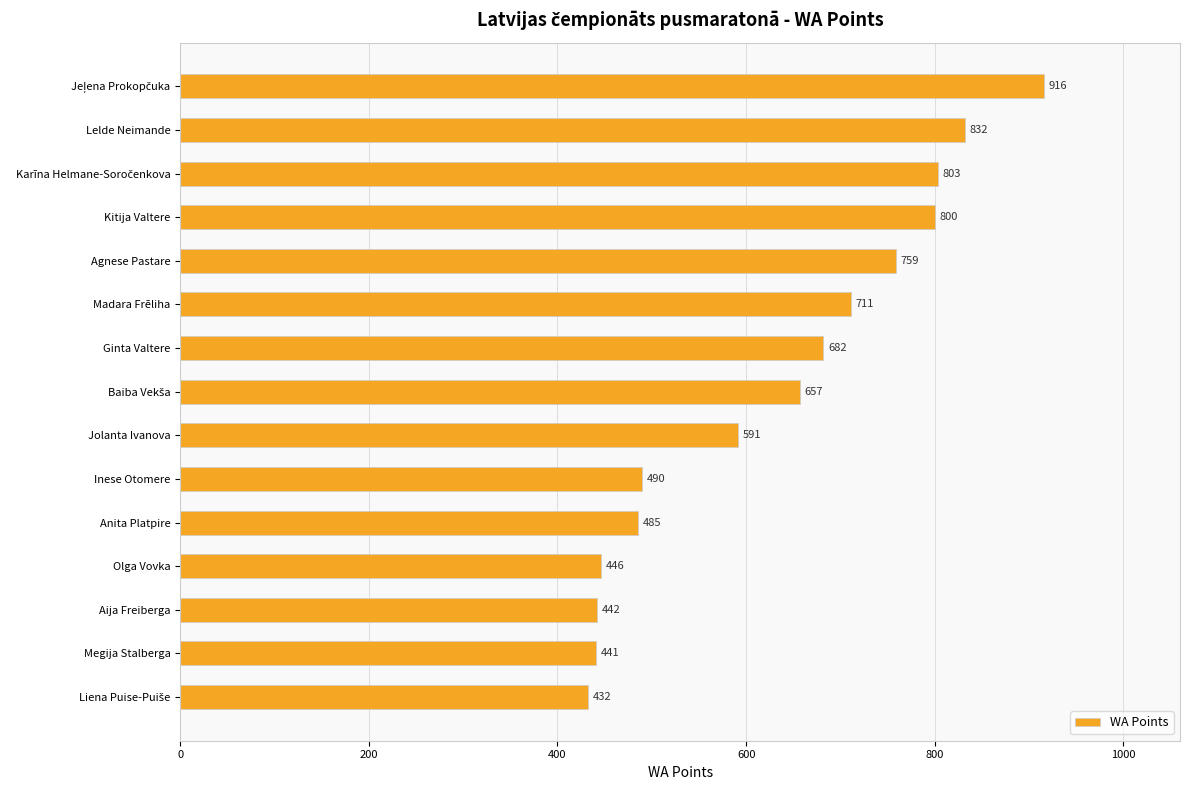

Reading bottom to top, transcribe all the data shown in this chart.

432	441	442	446	485	490	591	657	682	711	759	800	803	832	916